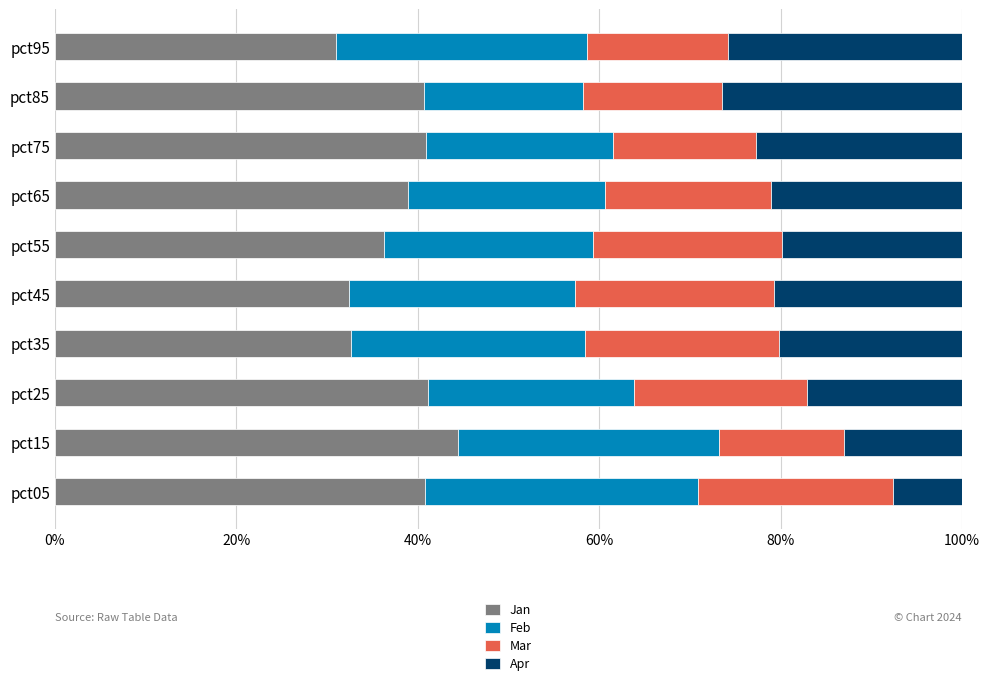

What value does the Jan series have at pct35?

32.6